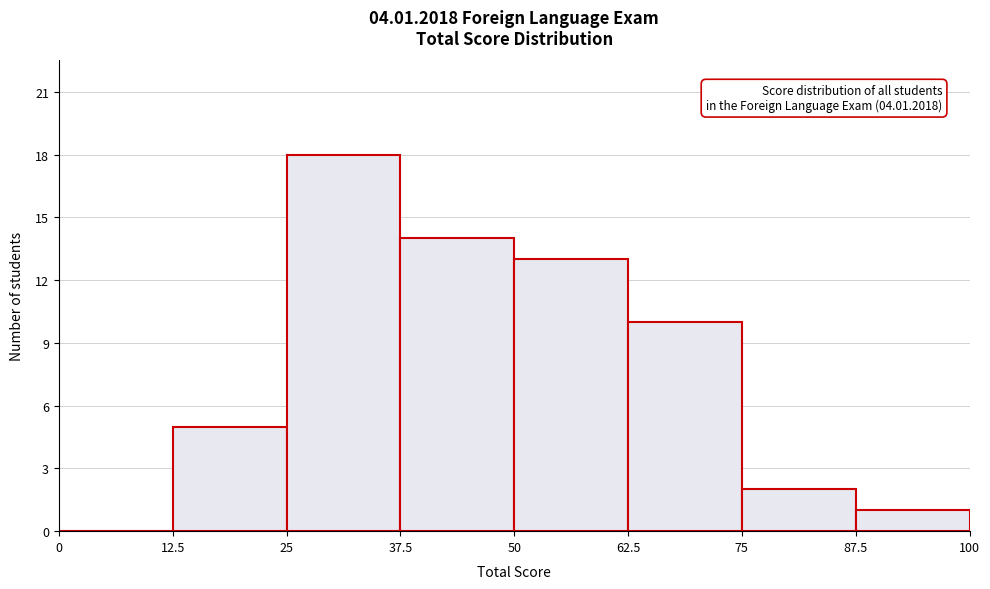

Which range on the x-axis has the tallest bar?

25 to 37.5